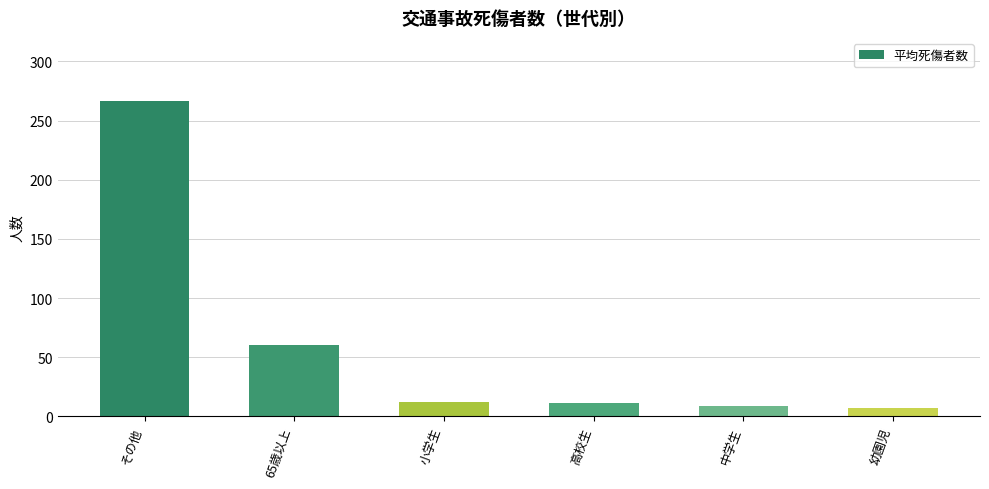

At which label is the value closest to 137?

65歳以上